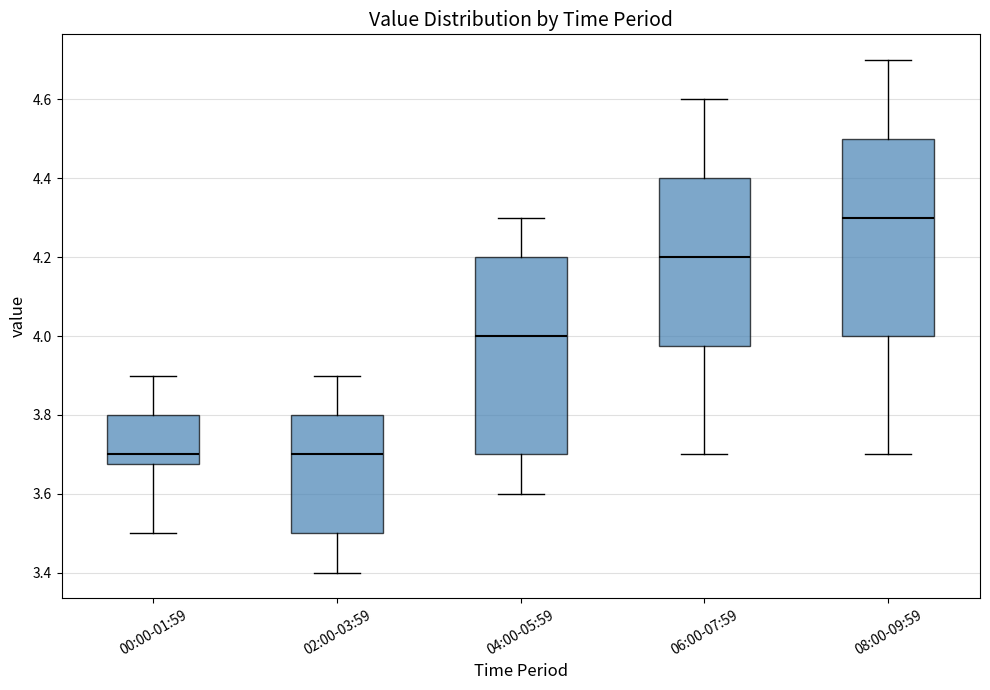

Where does the lower whisker of the box for 00:00-01:59 end on the y-axis? The values are not printed on the chart, so give them approximately, as read against the axis.

3.50